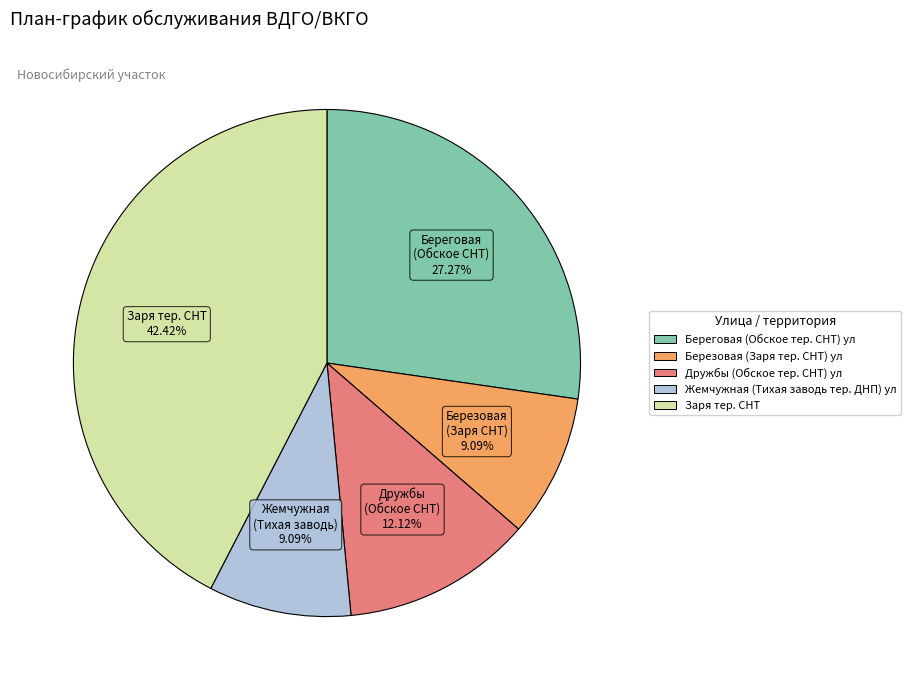

What portion of the pie excludes Березовая (Заря тер. СНТ) ул?

90.9%